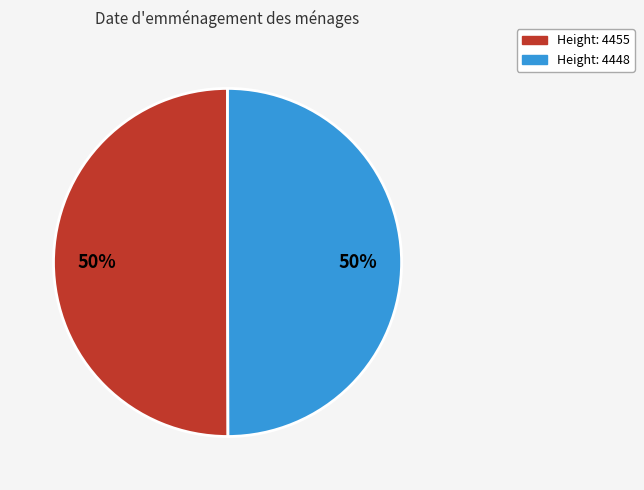

Is it true that Height: 4455 is 62% of the pie?

False